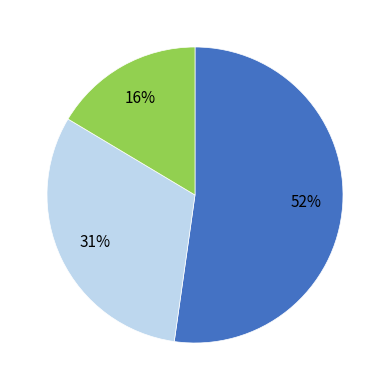

Is there any slice that represents more than half of the pie?

Yes